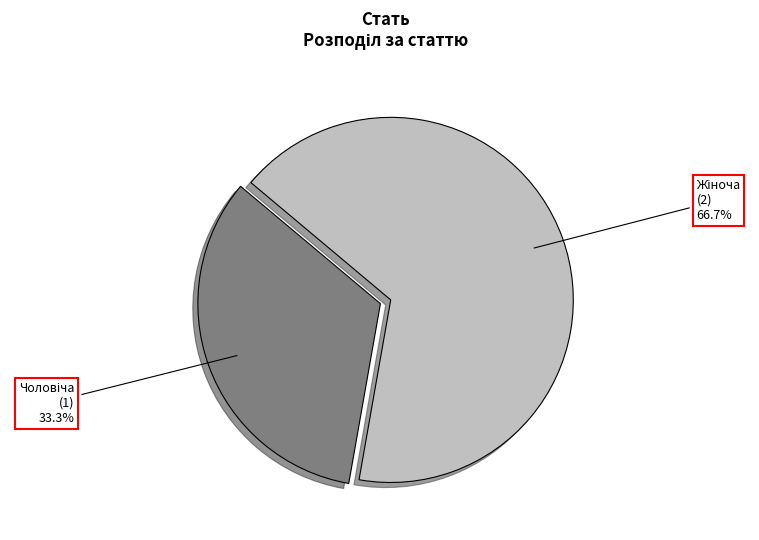

Is there any slice that represents more than half of the pie?

Yes